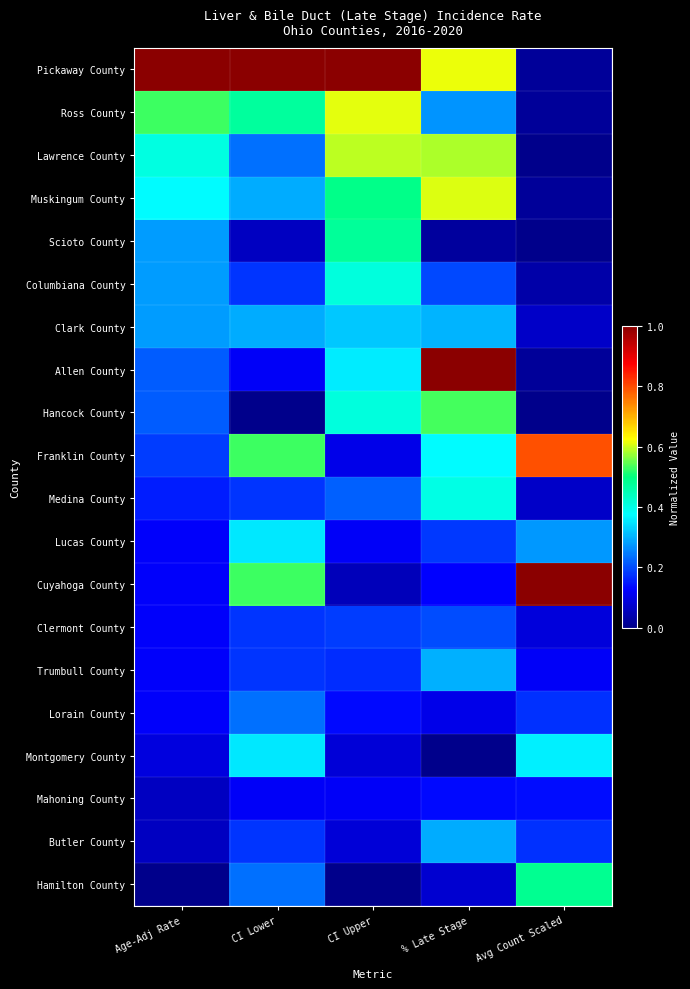

Between Avg Count Scaled and % Late Stage, which is larger?

% Late Stage